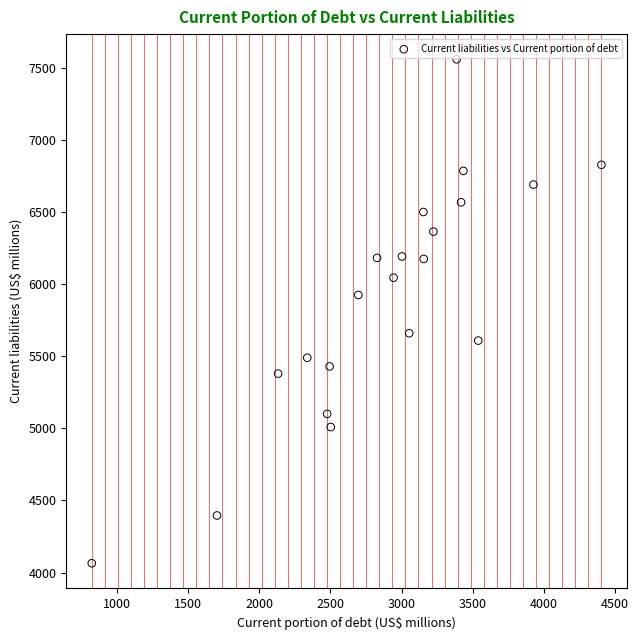

What Y value in the scatter plot is closest to 5811?

5924